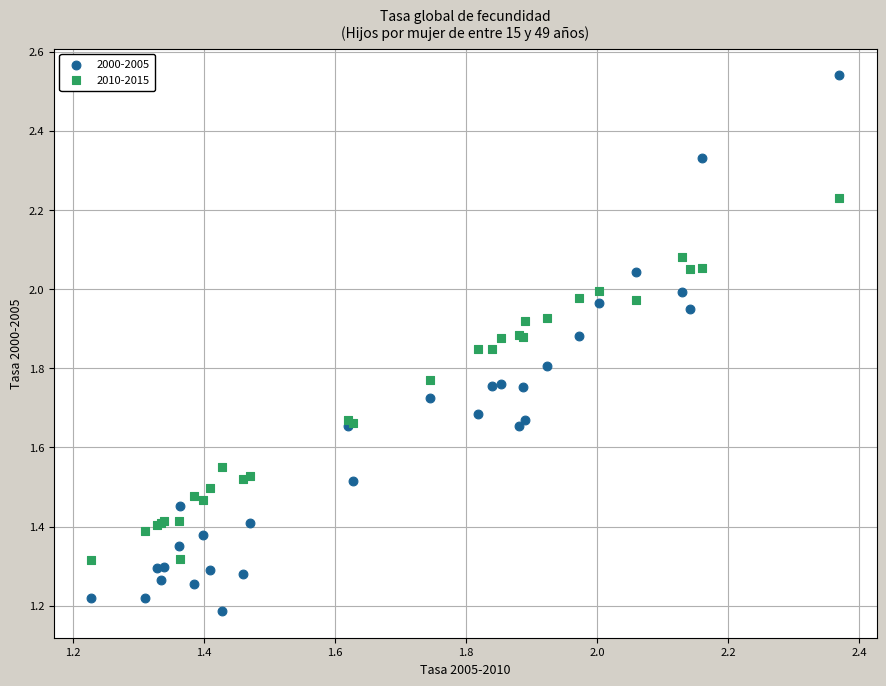

Which series reaches the maximum Y coordinate?

2000-2005